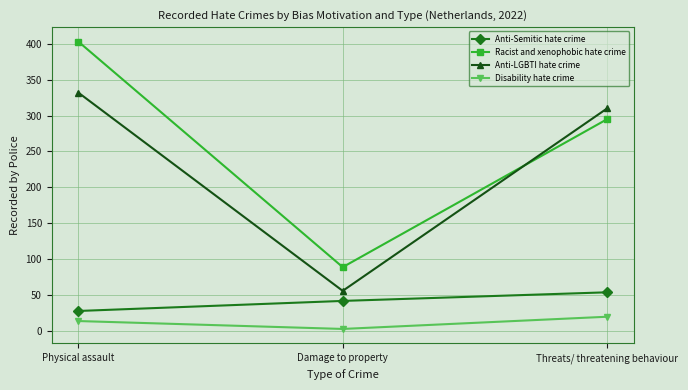

What is the value of the Disability hate crime point at the 3rd from the left?

20